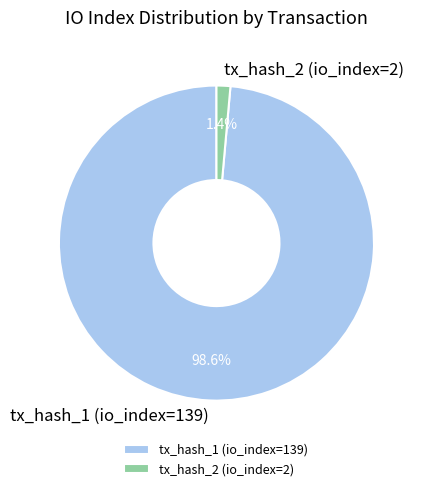

Does any single category account for the majority?

Yes